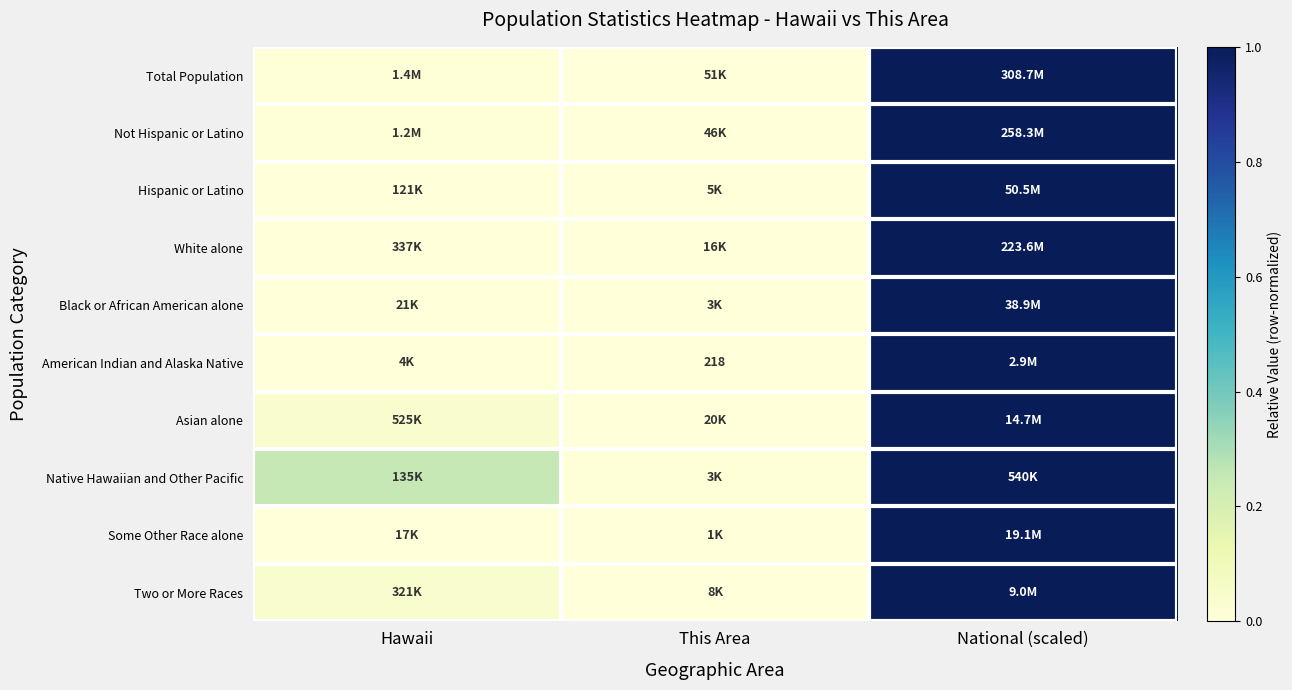

Is it true that White alone equals 0.0 at This Area?

False